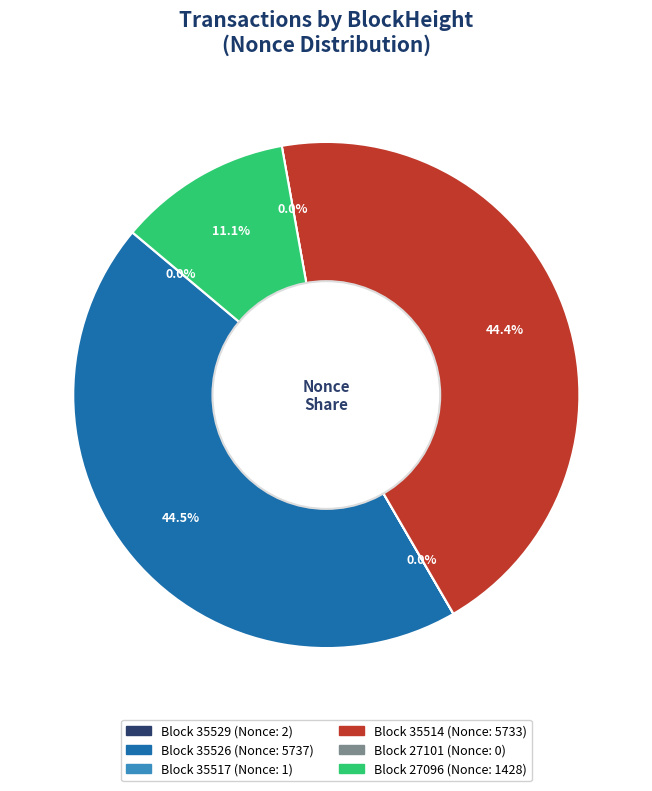

The 27096 slice represents 22% of the pie. True or false?

False